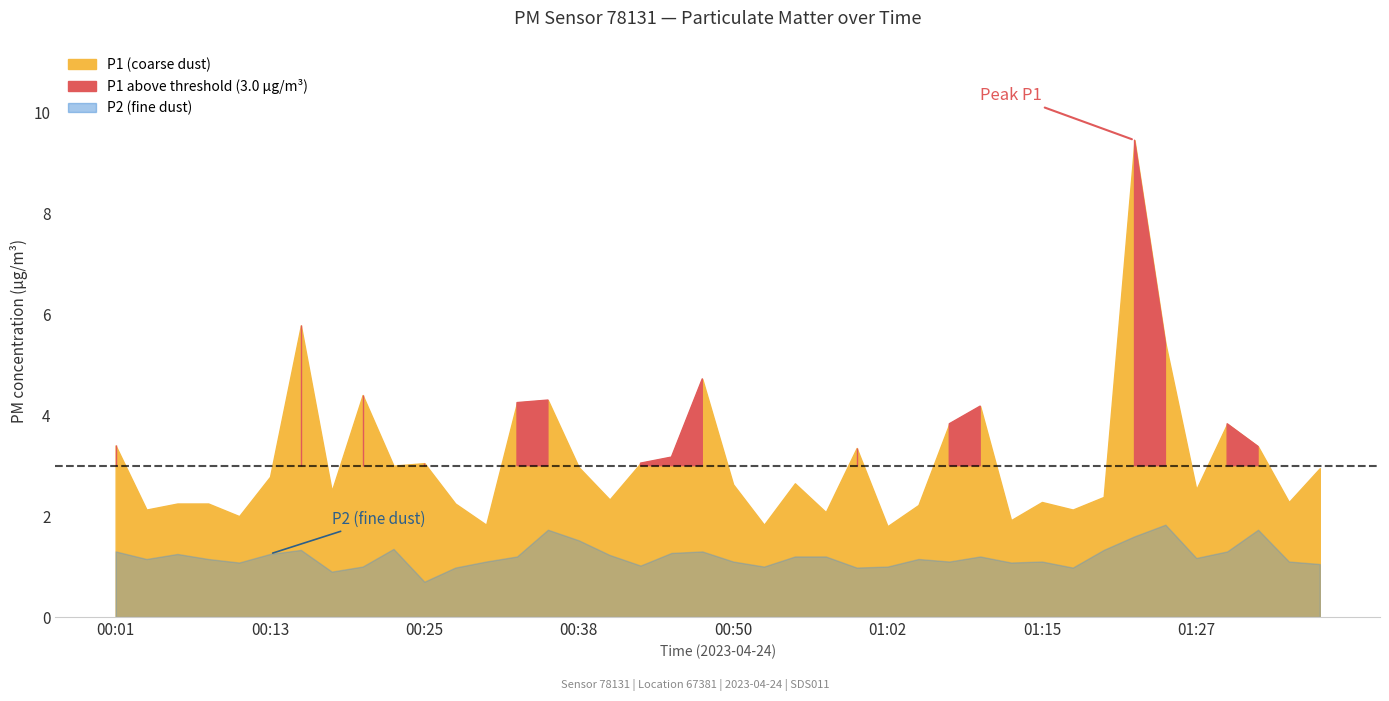

Is the value of P2 at 01:00 greater than the value of P1 at 01:17?

No